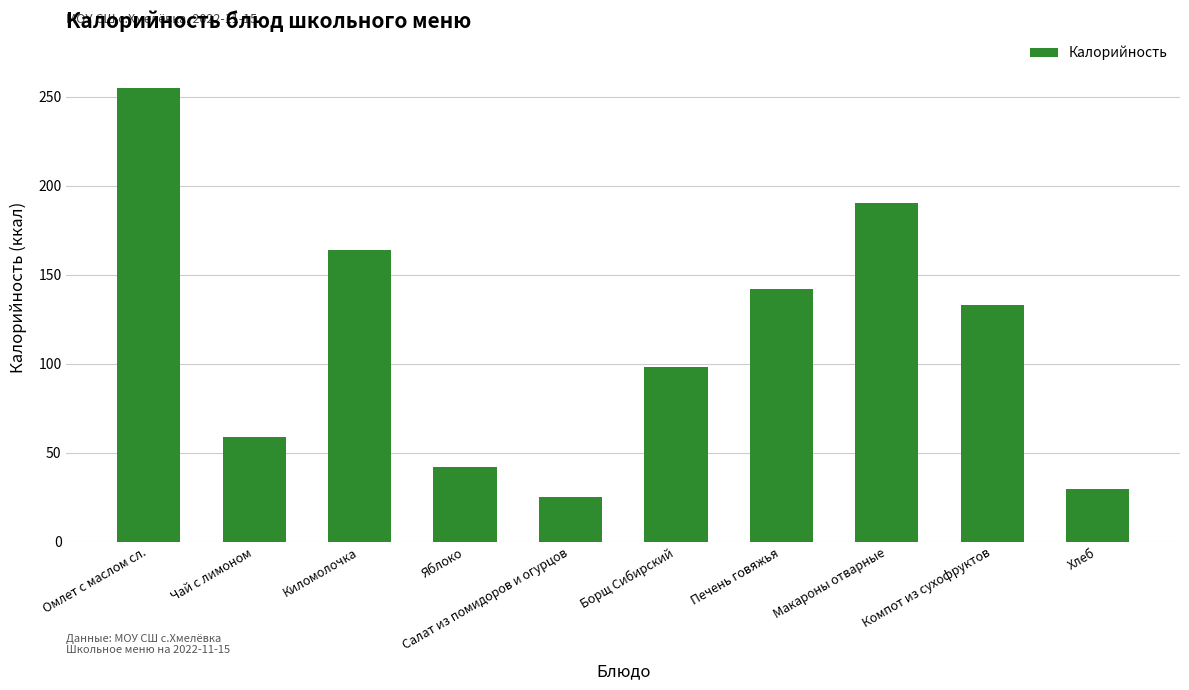

Rank the categories by value from lowest to highest.

Салат из помидоров и огурцов, Хлеб, Яблоко, Чай с лимоном, Борщ Сибирский, Компот из сухофруктов, Печень говяжья, Киломолочка, Макароны отварные, Омлет с маслом сл.